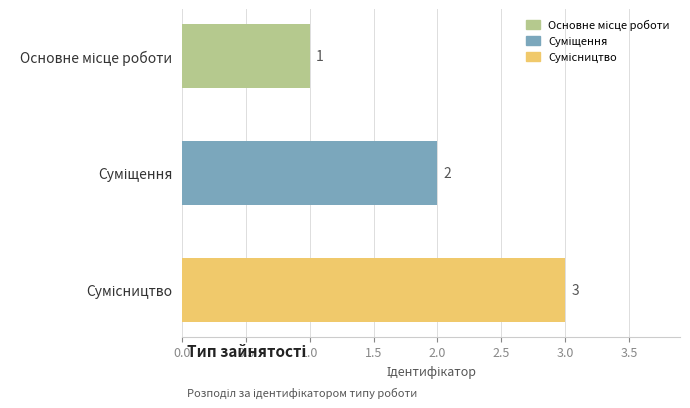

What is the sum of all values?

6